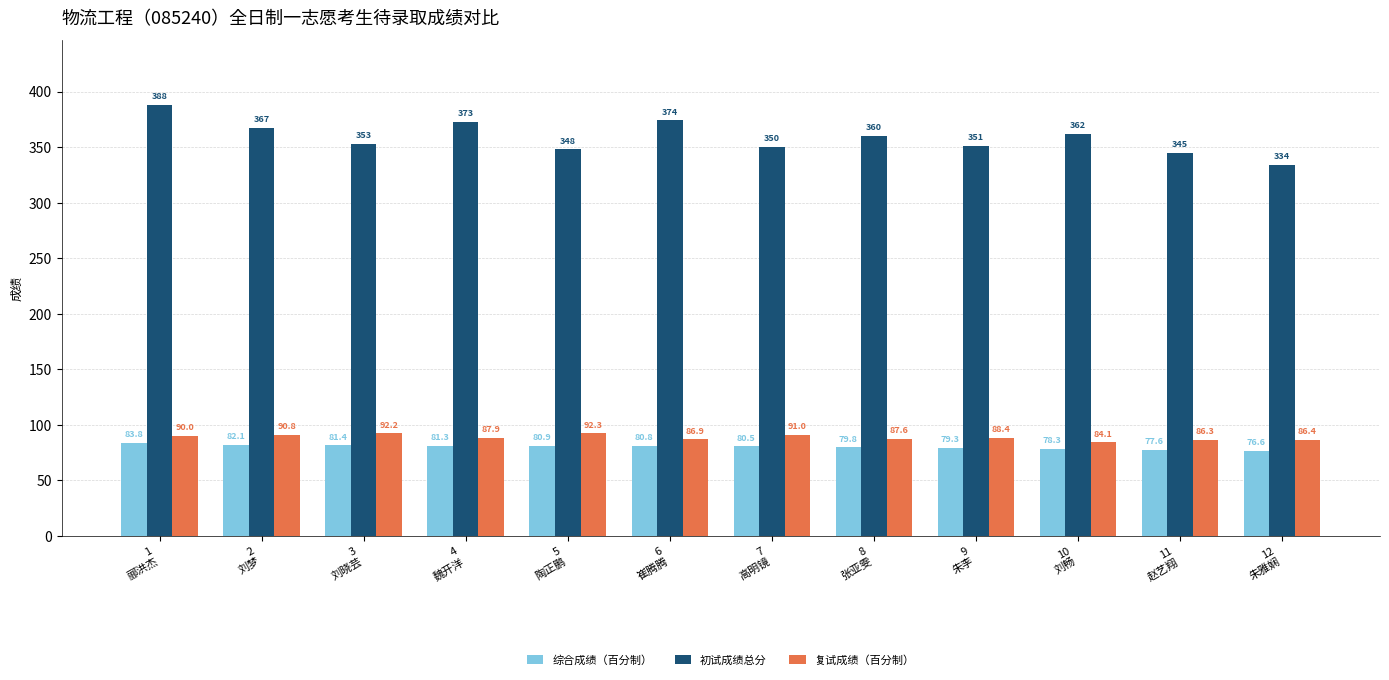

What is the label of the 1st bar from the left?

1
郦洪杰